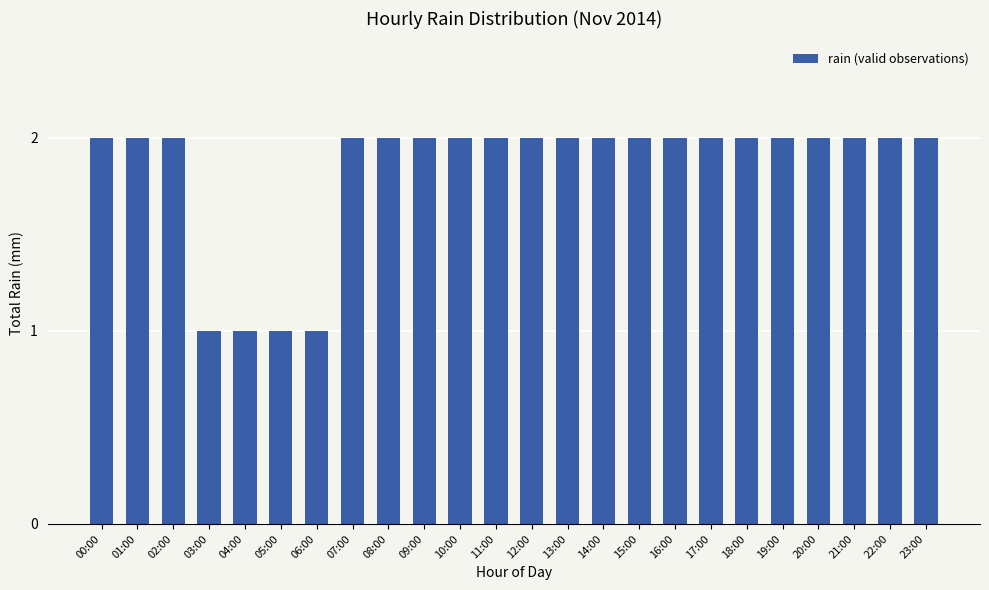

What is the ratio of the value at 18:00 to the value at 21:00?

1.0